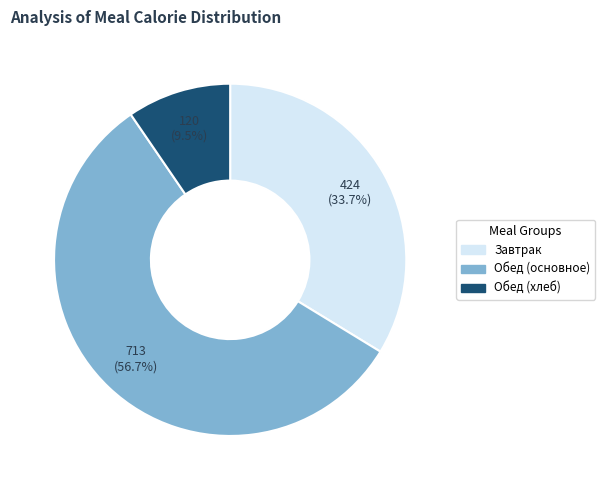

Is there any slice that represents more than half of the pie?

Yes